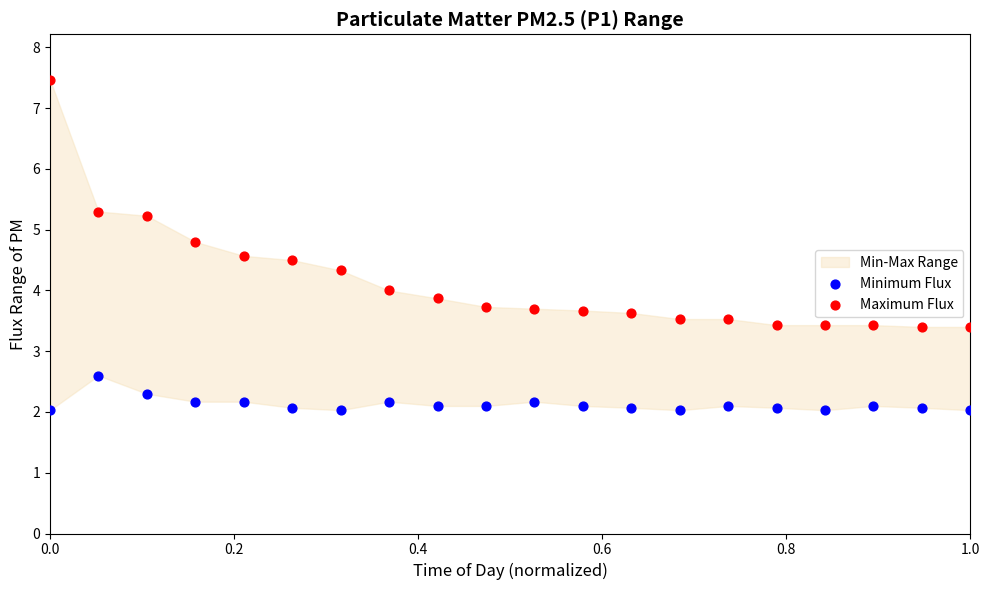

Which series reaches the minimum Y coordinate?

Minimum Flux